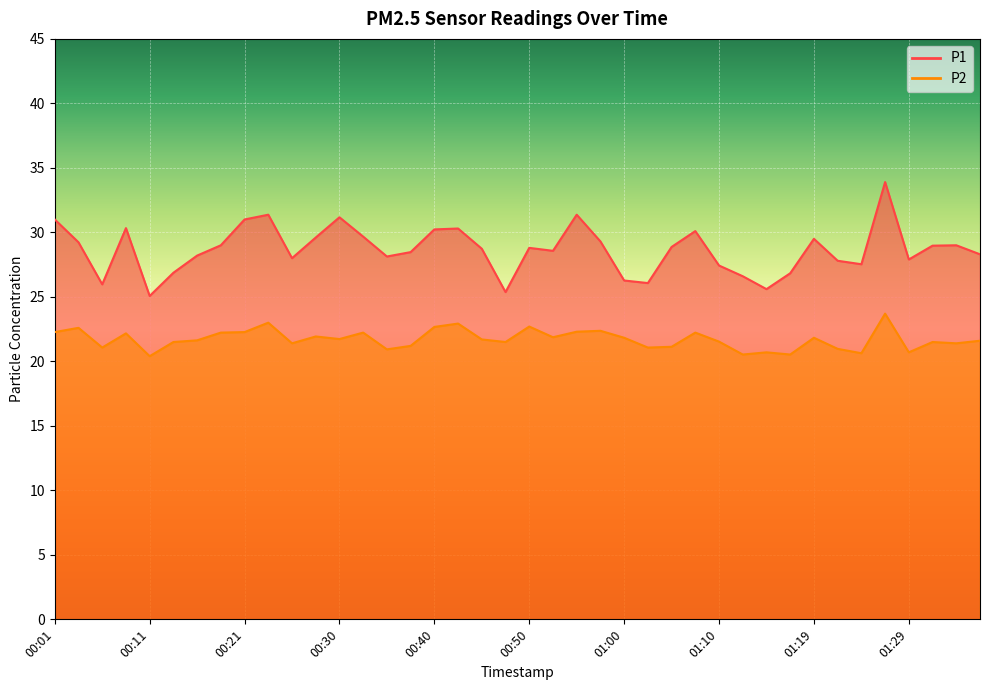

Rank the series by their average value, from highest to lowest.

P1, P2